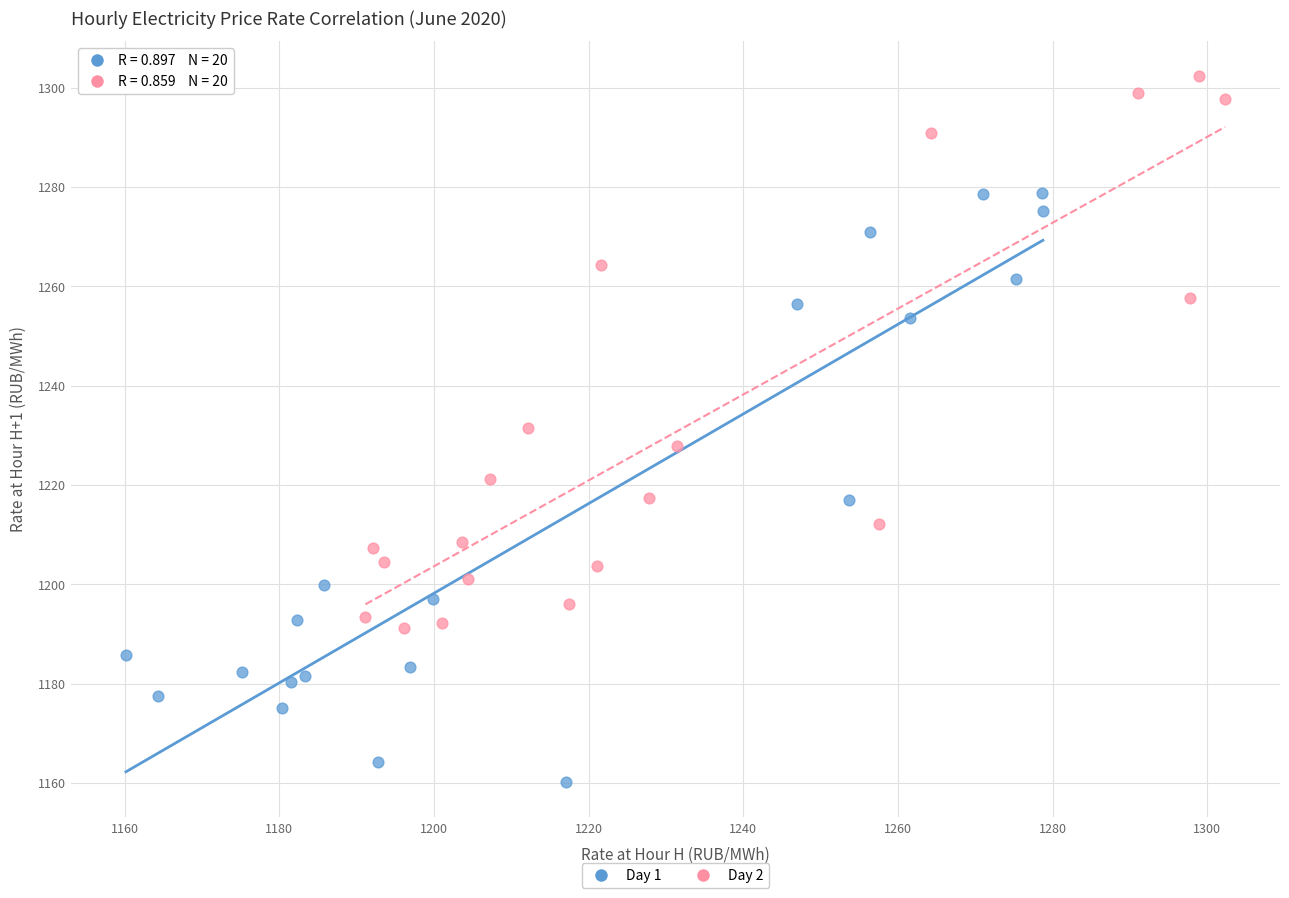

Which series reaches the maximum Y coordinate?

Day 2